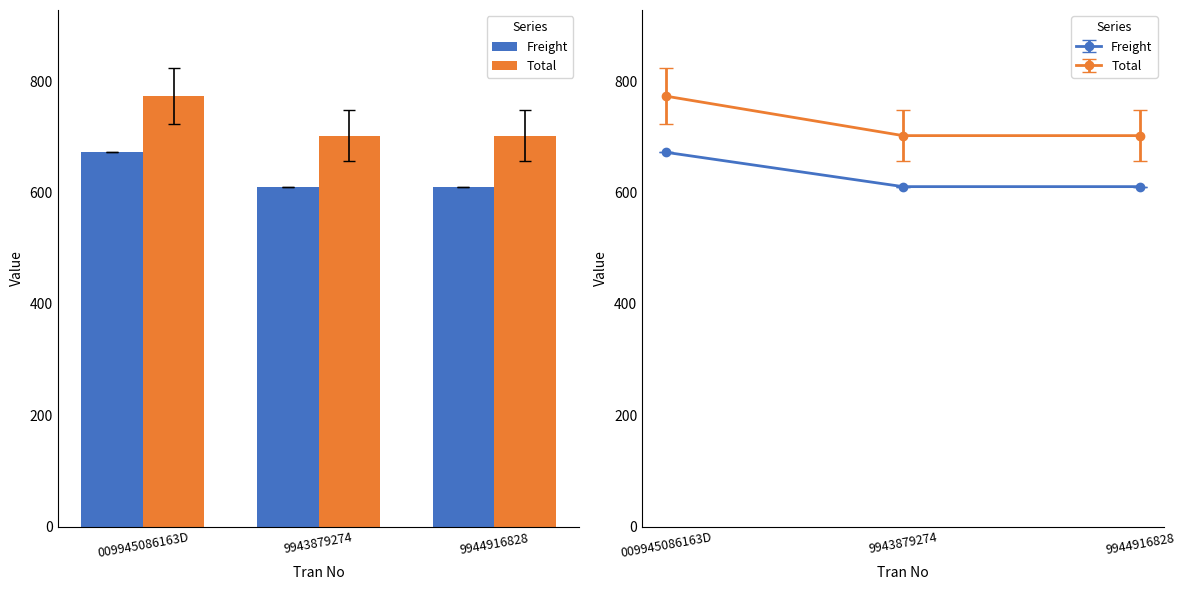

The Freight series shows 346.2 at 009945086163D. True or false?

False